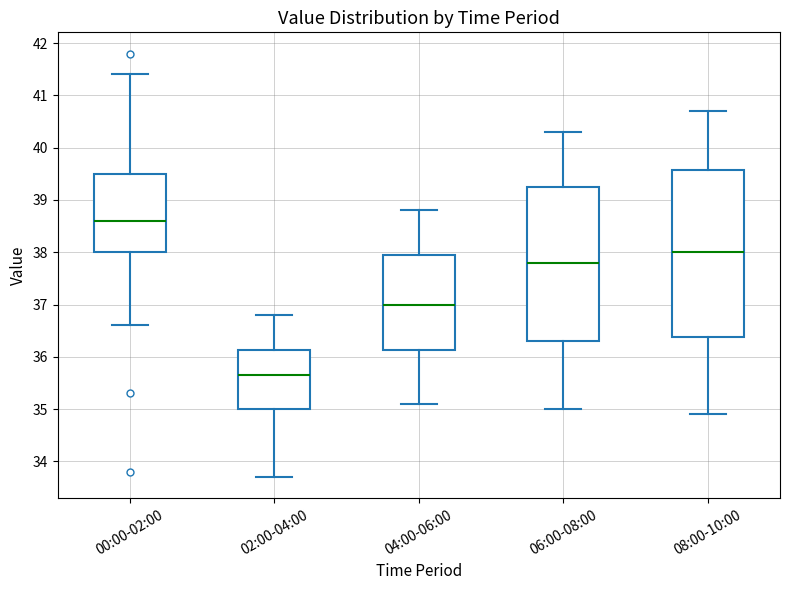

Comparing the boxes themselves (not the whiskers), which one is the tallest?

08:00-10:00